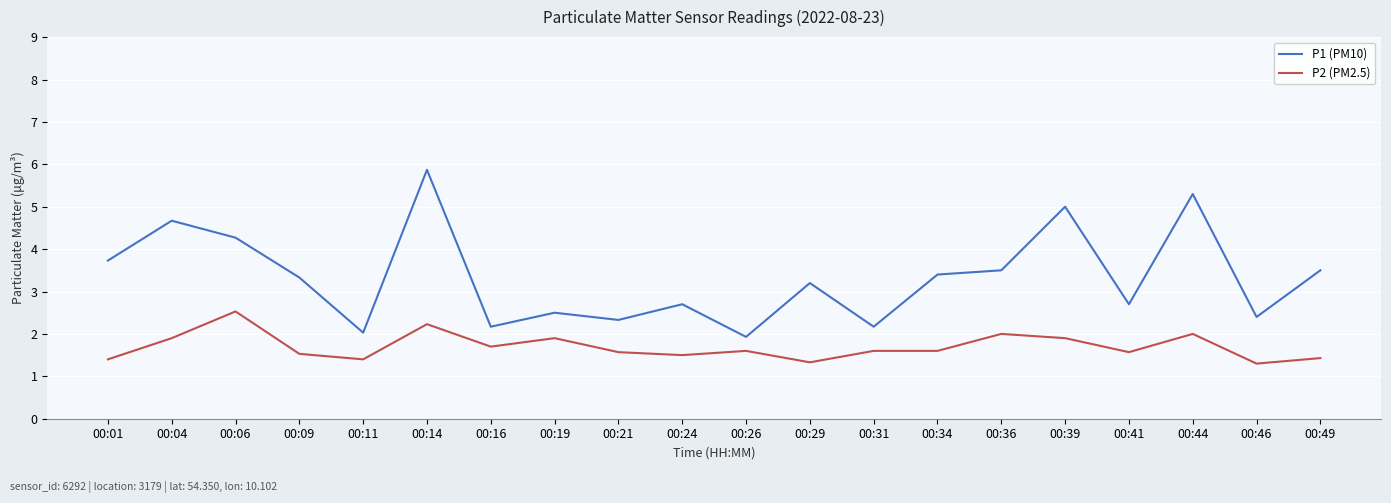

At which category does the chart reach its peak across all series?

00:14